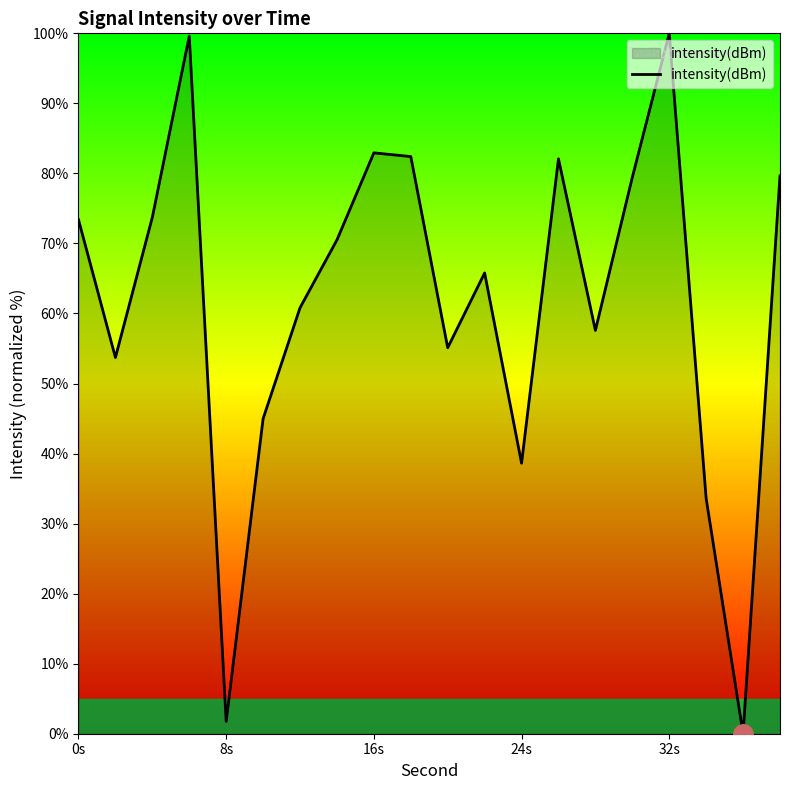

Does the chart have visible grid lines?

No